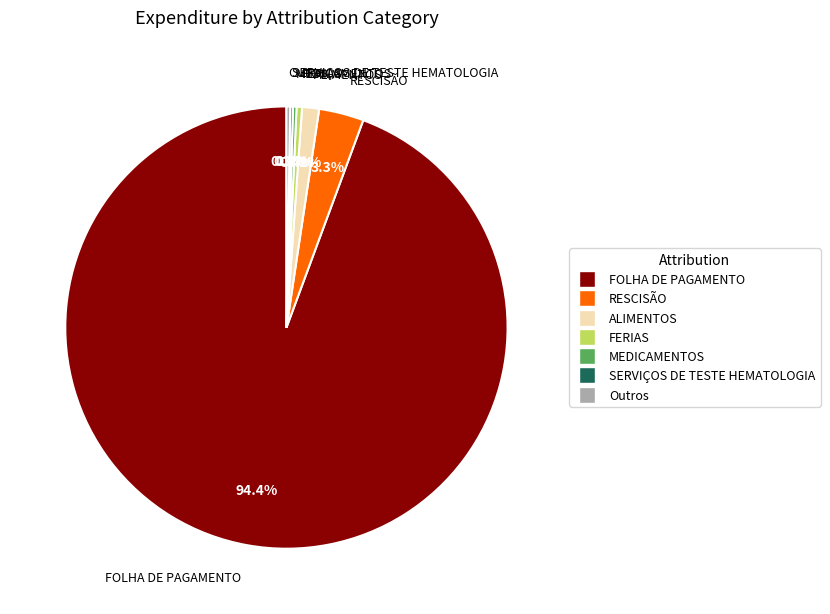

Is there any slice that represents more than half of the pie?

Yes